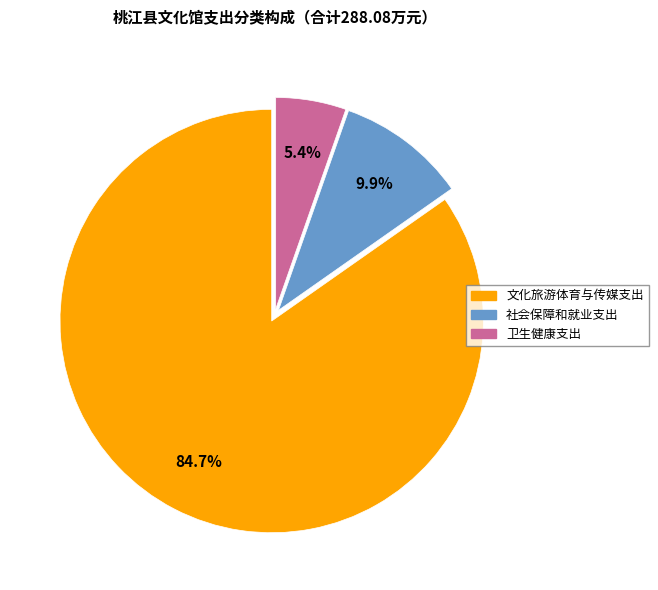

Which slice is the largest?

文化旅游体育与传媒支出